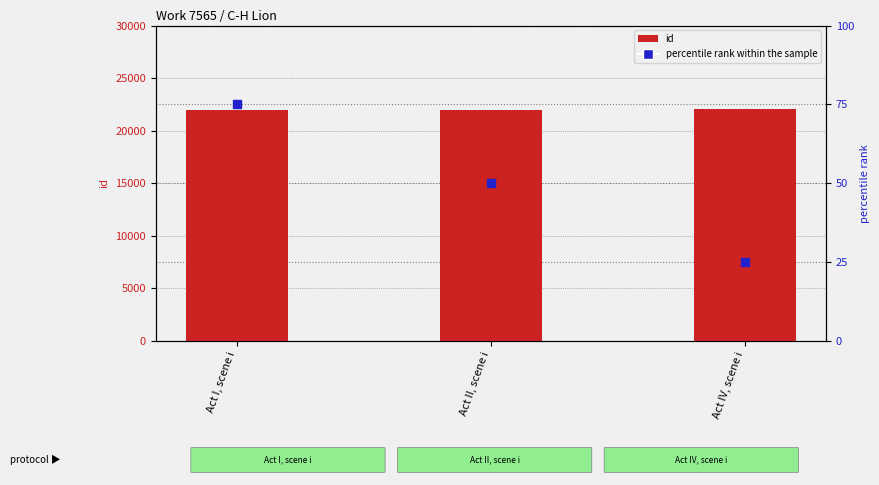

Which series has the largest total across all categories?

id